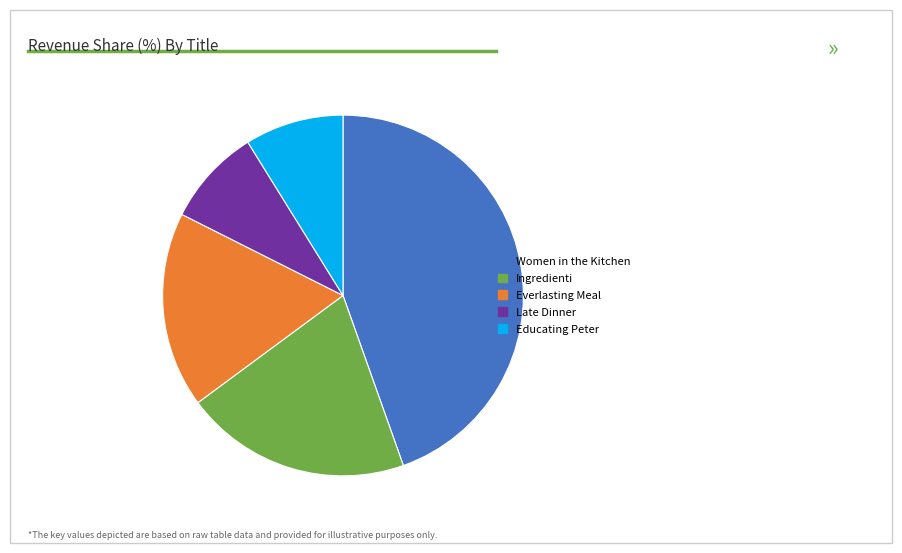

Which slice is the largest?

Women in the Kitchen